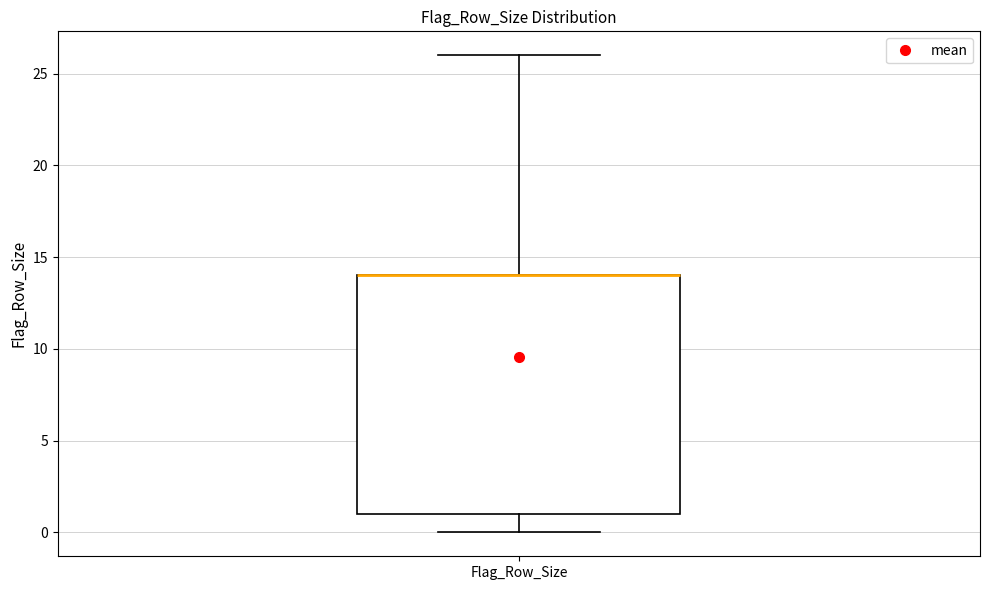

Transcribe this box plot: give where the median line is, the range the box spans, and where the two whiskers end, as read against the y-axis. The values are not printed on the chart, so give them approximately, as read against the axis.

median 14 (drawn on the box's upper edge), box 1 to 14, whiskers 0 to 26